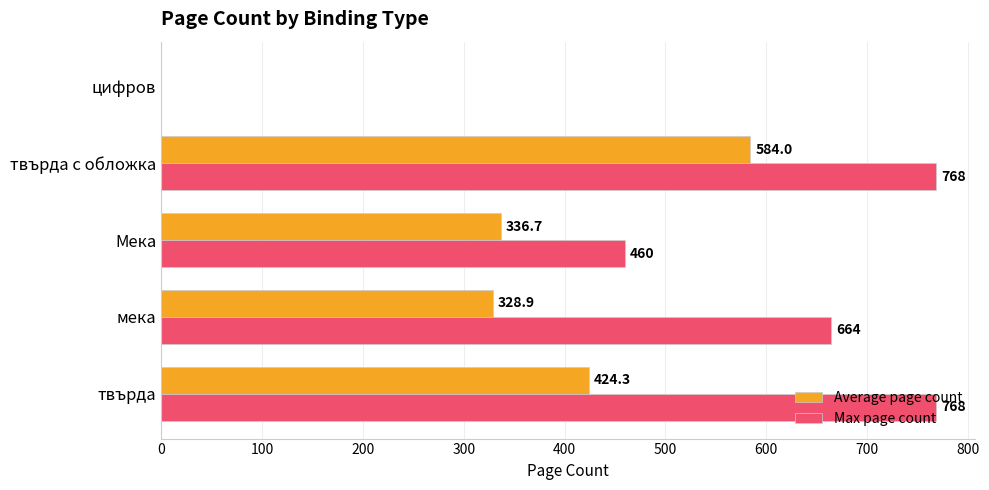

What is the highest value of the Max page count series?

768.0